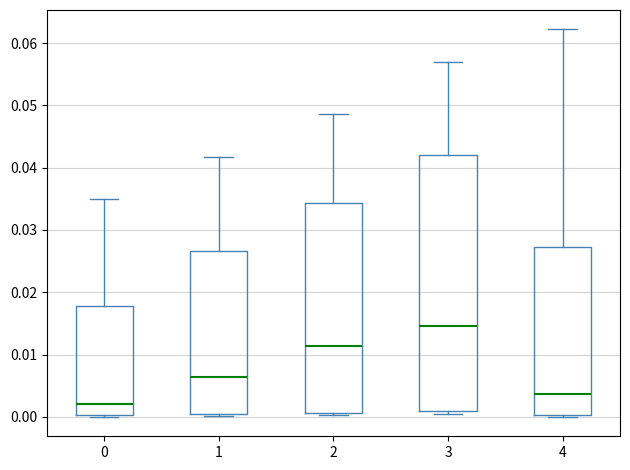

Reading left to right, transcribe this box plot: for each box, give where its median line is, the range the box spans, and where its two whiskers end, as read against the y-axis. The values are not printed on the chart, so give them approximately, as read against the axis.

0: median 0.002, box 0.000 to 0.018, whiskers 0.000 to 0.035
1: median 0.006, box 0.000 to 0.027, whiskers 0.000 (just below the box's lower edge) to 0.042
2: median 0.011, box 0.001 to 0.034, whiskers 0.000 to 0.049
3: median 0.015, box 0.001 to 0.042, whiskers 0.001 (just below the box's lower edge) to 0.057
4: median 0.004, box 0.000 to 0.027, whiskers 0.000 (just below the box's lower edge) to 0.062